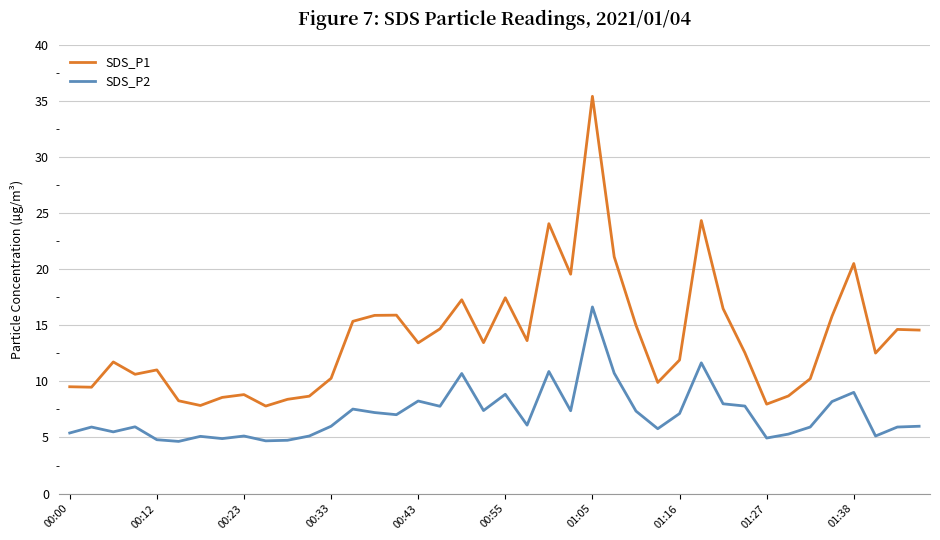

What is the average value of the SDS_P1 series?

13.8